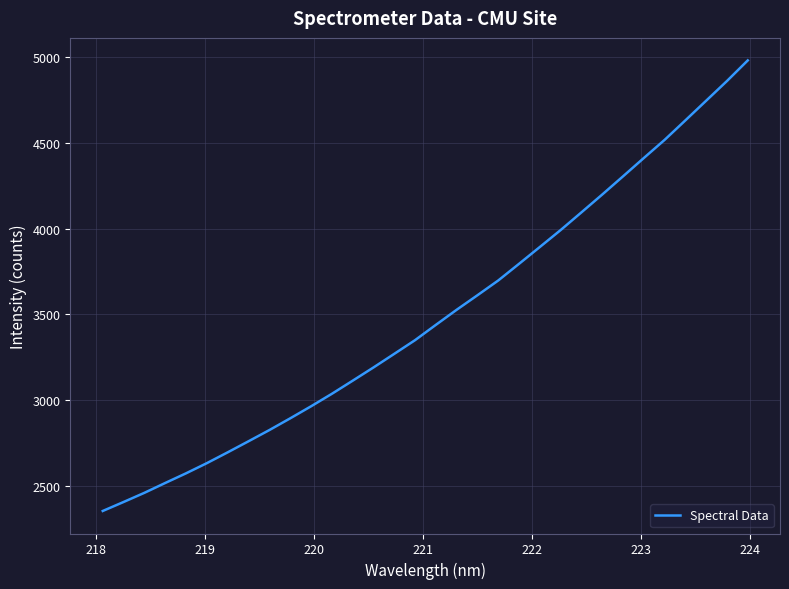

What is the difference between the maximum and minimum values?

2622.5